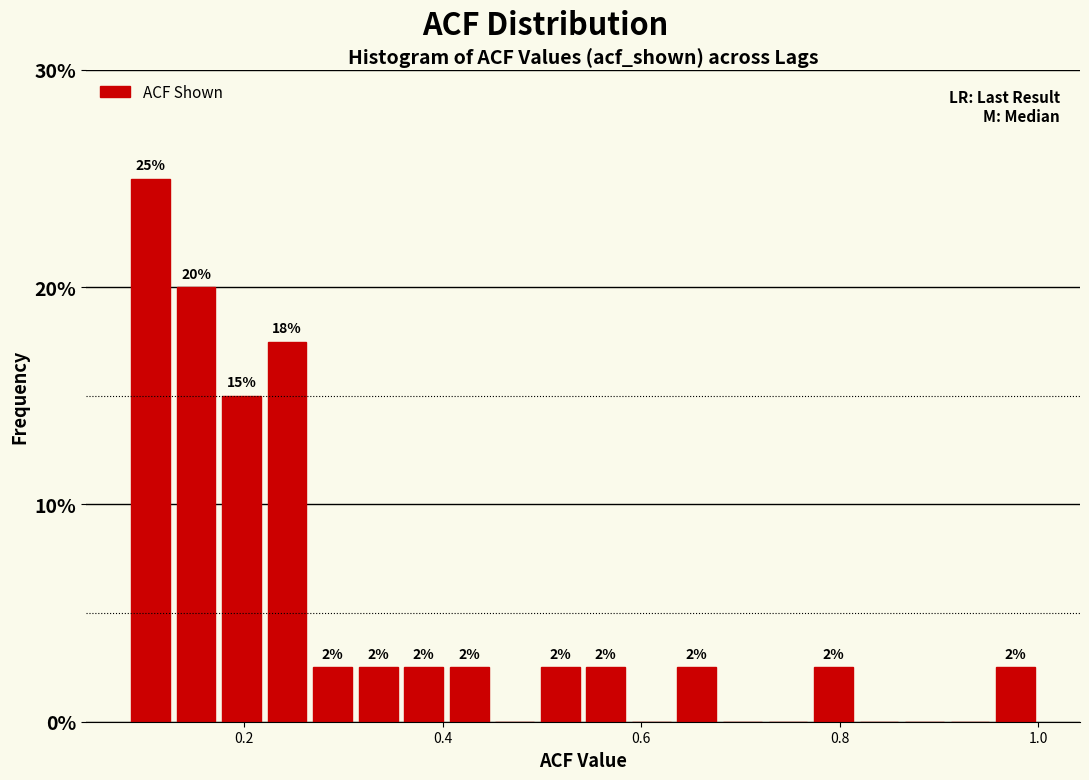

Read against the x-axis, roughly where is the centre of the tallest bar?

0.10